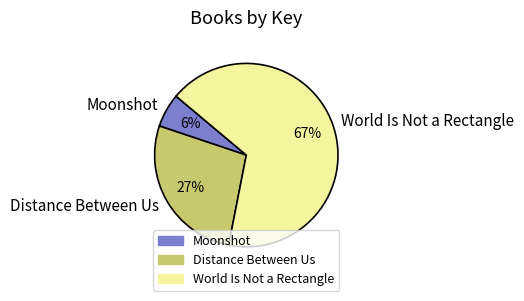

How many segments does this pie chart have?

3